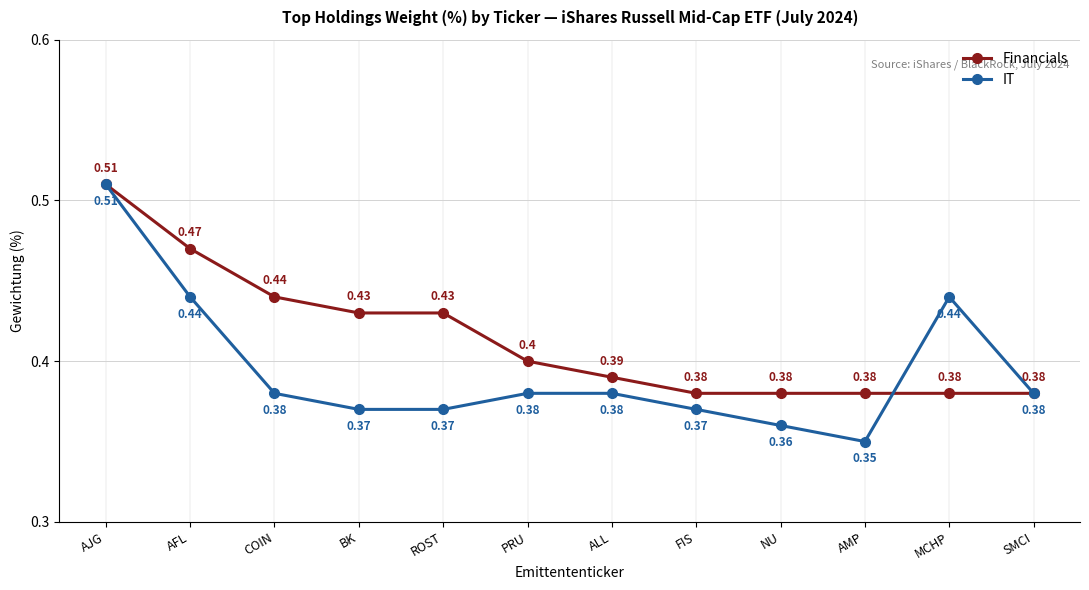

What are all the series names shown in the legend?

Financials, IT